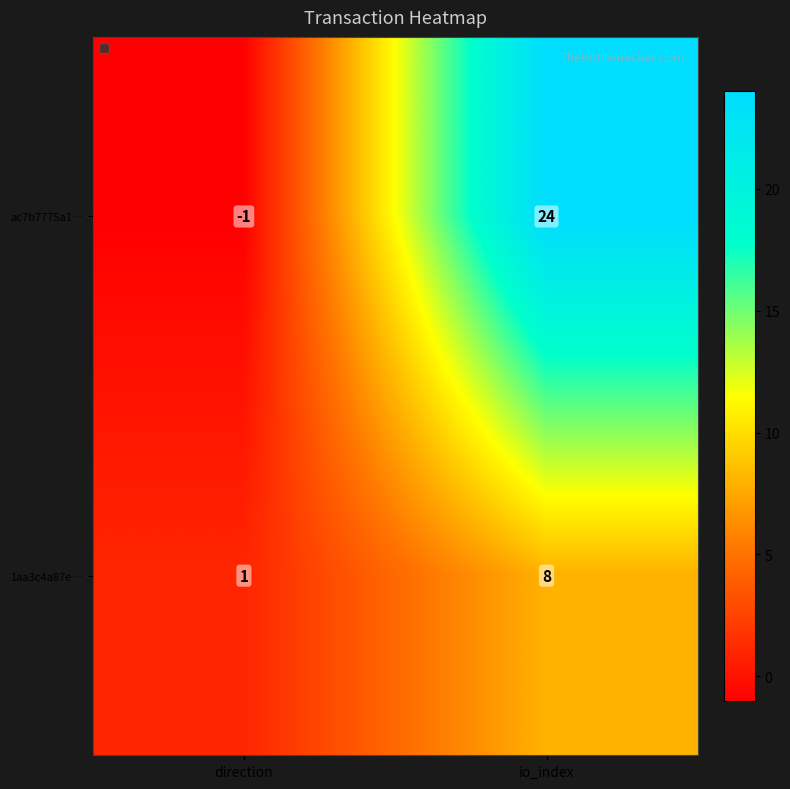

Read the 1aa3c4a87e… value at io_index.

8